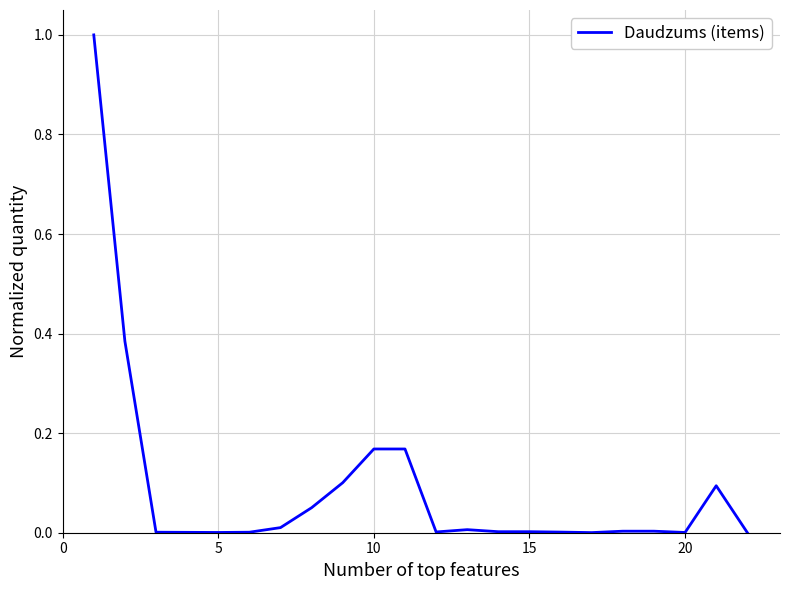

What is the maximum value shown in the chart?

1.0